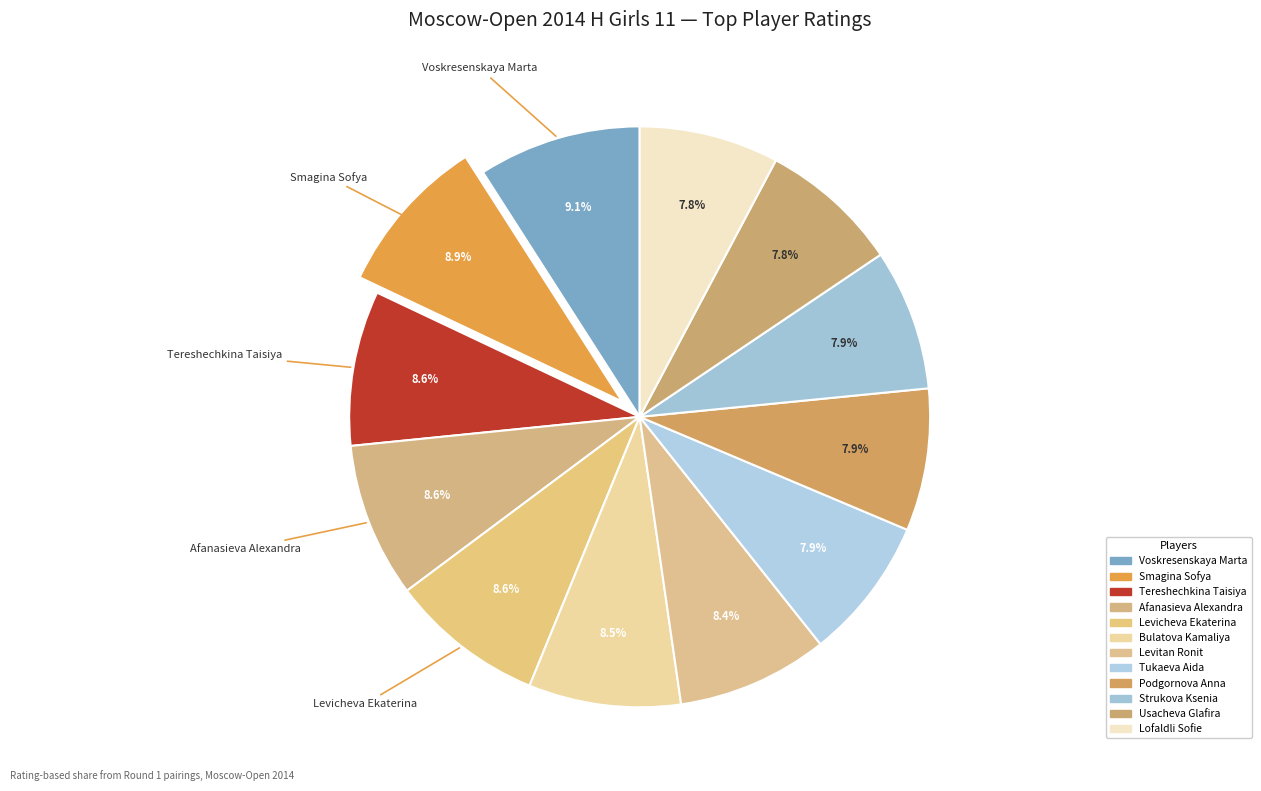

Which slice is the smallest?

Lofaldli Sofie